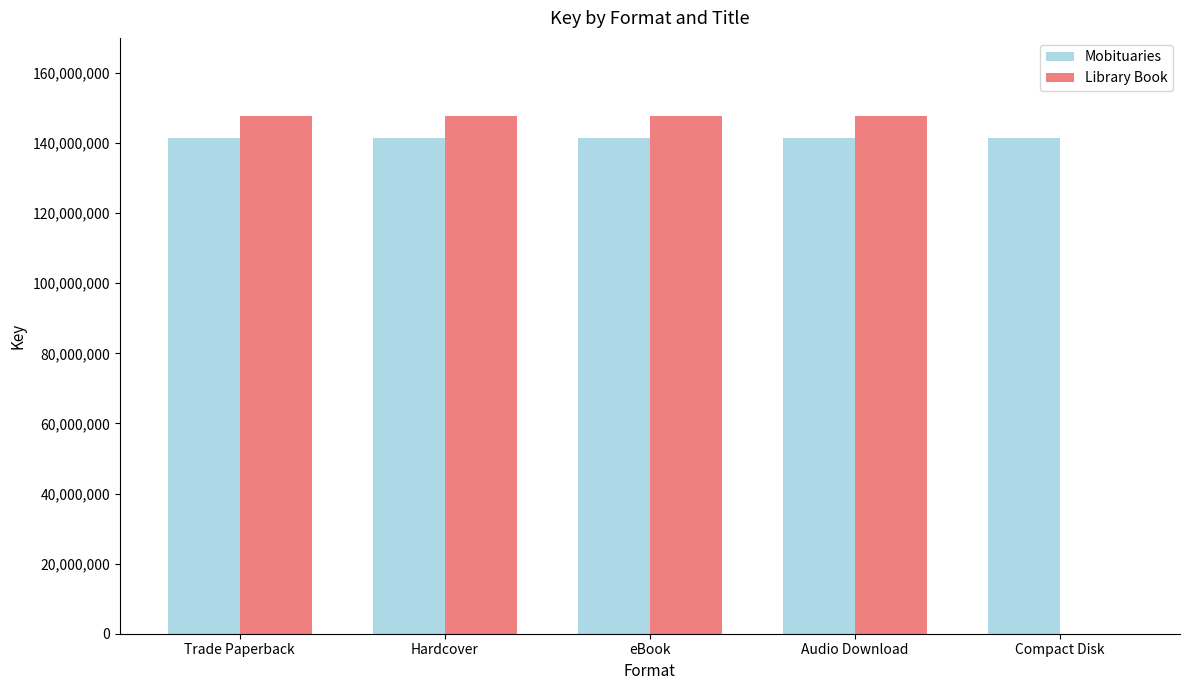

The Mobituaries series shows 141398644 at Compact Disk. True or false?

True